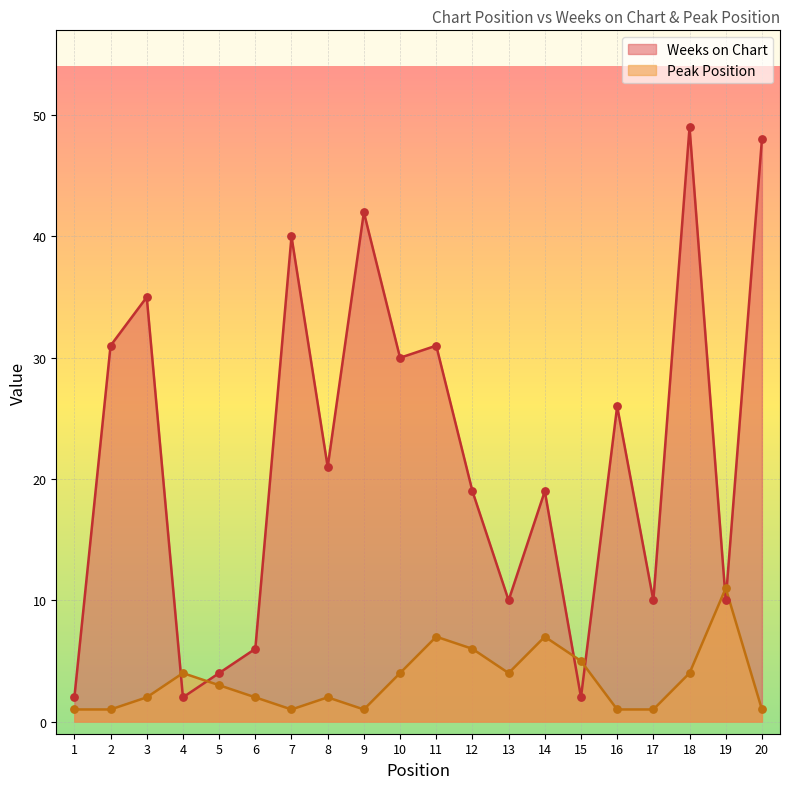

Which series reaches the minimum Y coordinate?

Peak Position